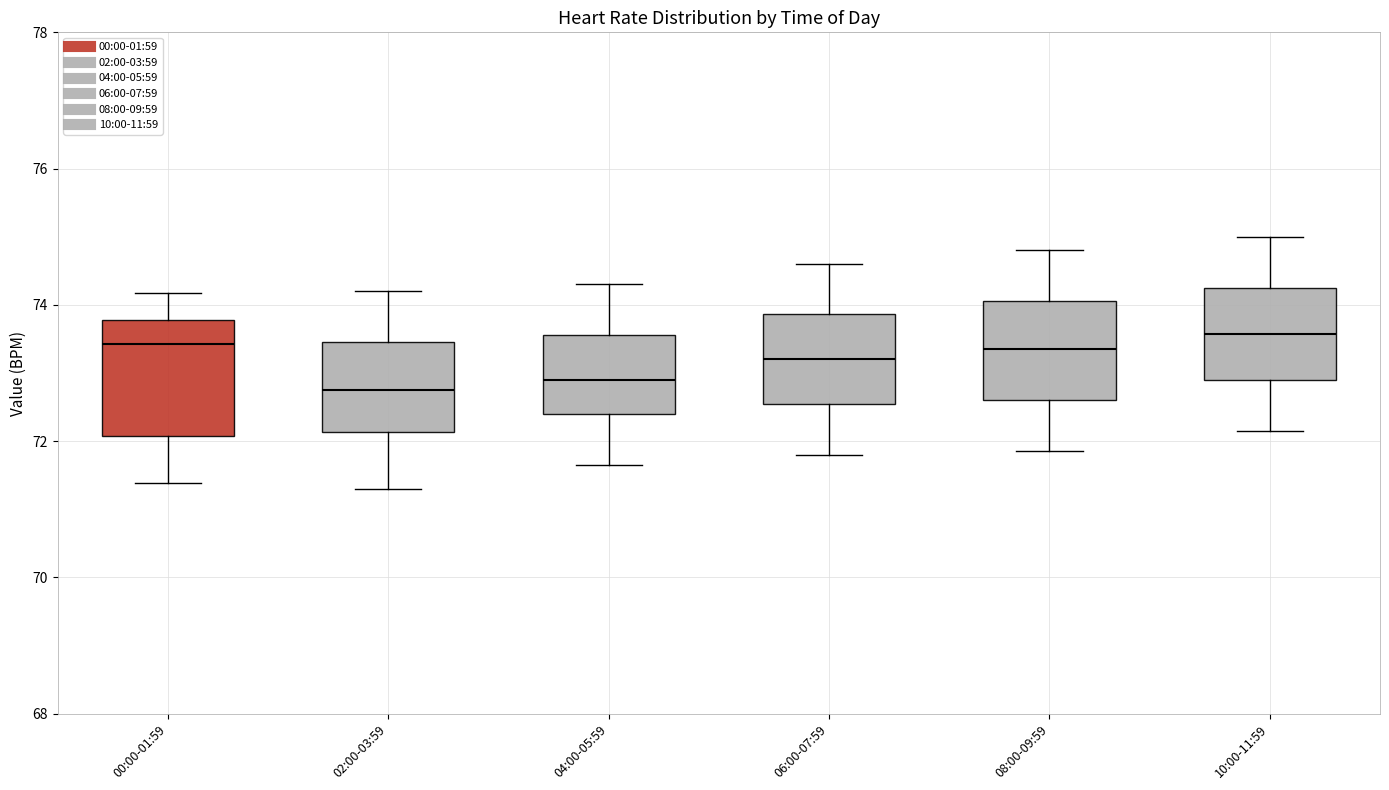

Reading left to right, transcribe this box plot: for each box, give where its median line is, the range the box spans, and where its two whiskers end, as read against the y-axis. The values are not printed on the chart, so give them approximately, as read against the axis.

00:00-01:59: median 73.4, box 72.0 to 73.8, whiskers 71.4 to 74.2
02:00-03:59: median 72.8, box 72.2 to 73.4, whiskers 71.4 to 74.2
04:00-05:59: median 73.0, box 72.4 to 73.6, whiskers 71.6 to 74.4
06:00-07:59: median 73.2, box 72.6 to 73.8, whiskers 71.8 to 74.6
08:00-09:59: median 73.4, box 72.6 to 74.0, whiskers 71.8 to 74.8
10:00-11:59: median 73.6, box 73.0 to 74.2, whiskers 72.2 to 75.0